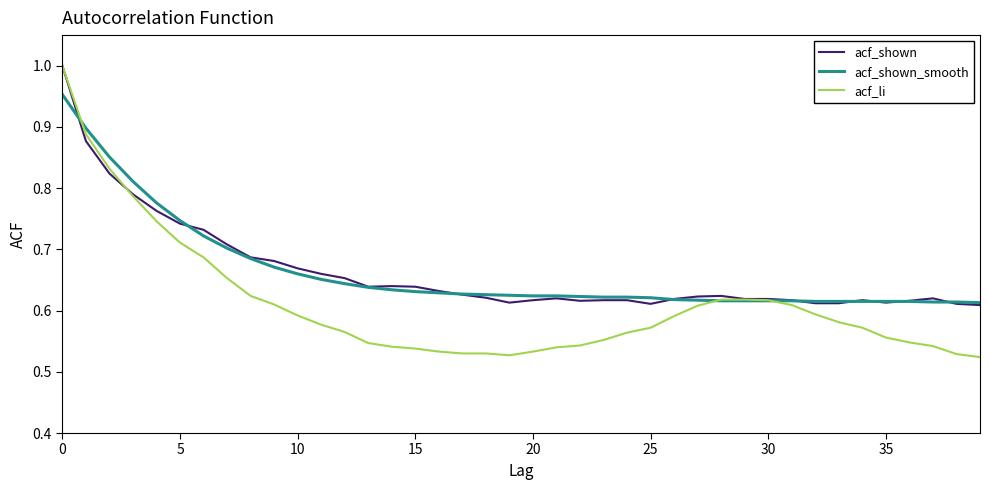

Which series has the largest range (max minus min)?

acf_li